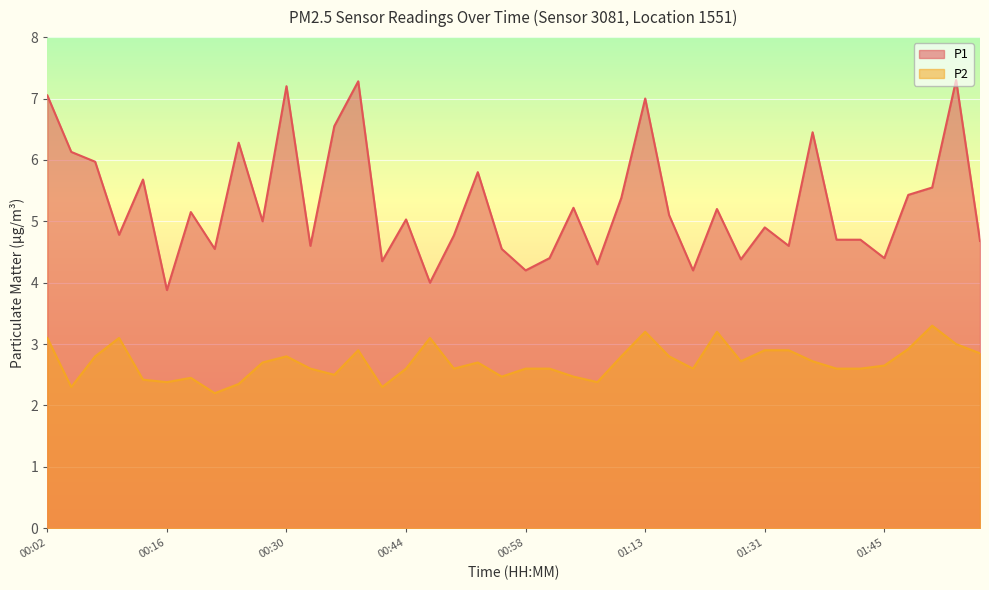

How many lines are shown in the chart?

2